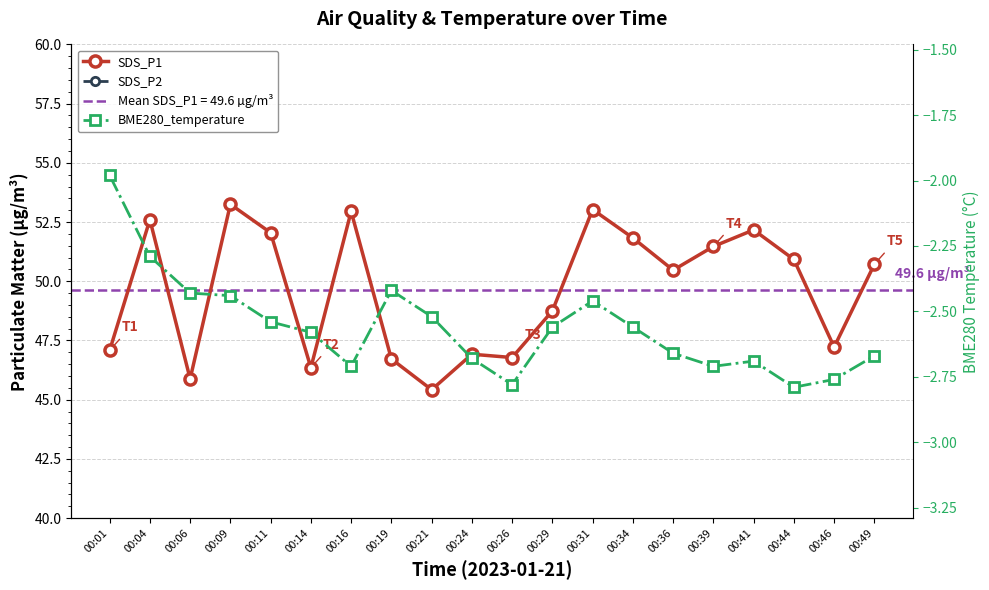

What is the value of the SDS_P2 point at the 16th from the left?

23.4